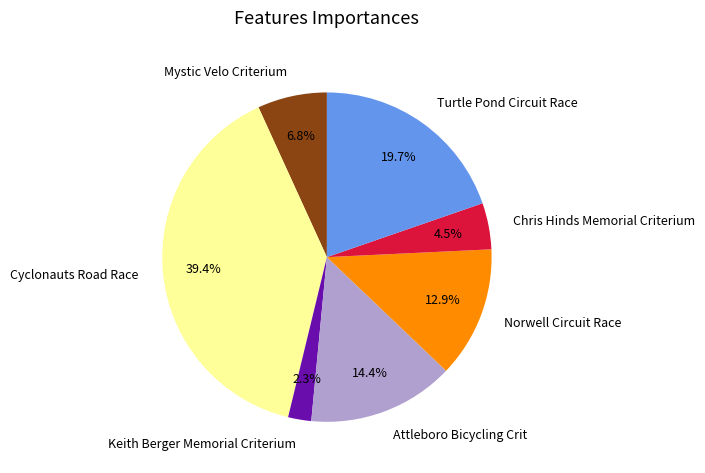

To the nearest percent, what portion does Mystic Velo Criterium represent?

7%